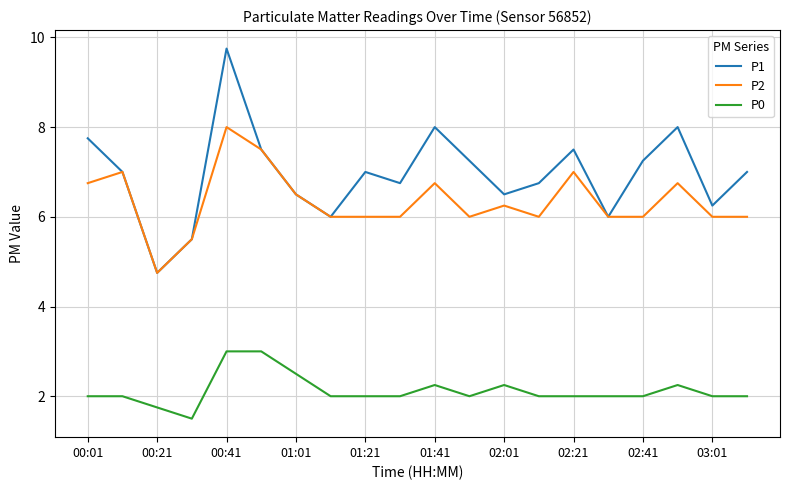

Which series has the largest total across all categories?

P1